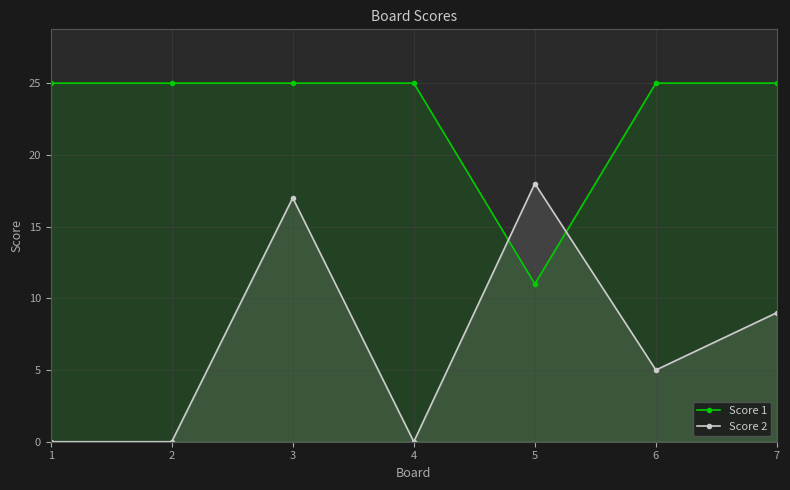

Reading right to left, what are all the values shown in this chart?

Score 1: 7=25	6=25	5=11	4=25	3=25	2=25	1=25
Score 2: 7=9	6=5	5=18	4=0	3=17	2=0	1=0